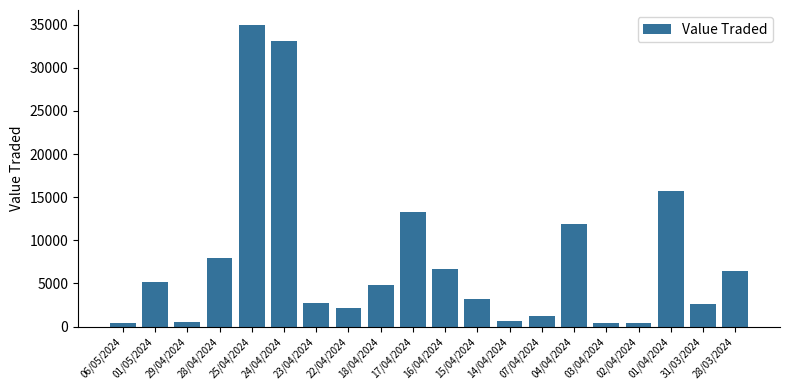

What is the ratio of the value at 24/04/2024 to the value at 04/04/2024?

2.8